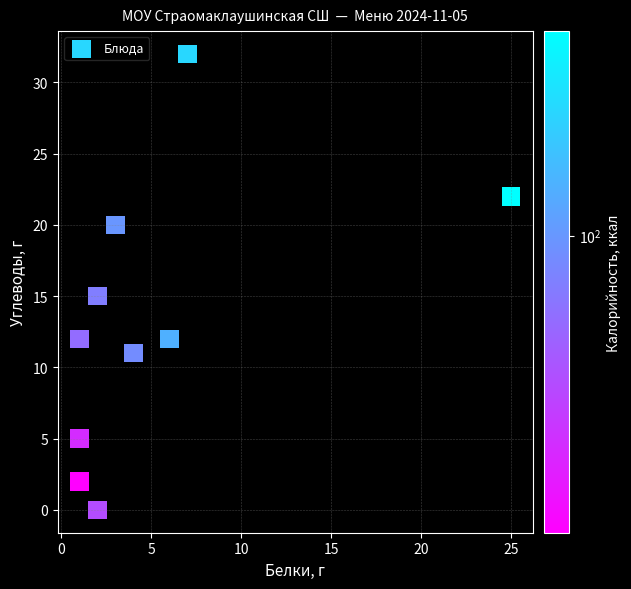

What is the range of Y values (max minus min)?

32